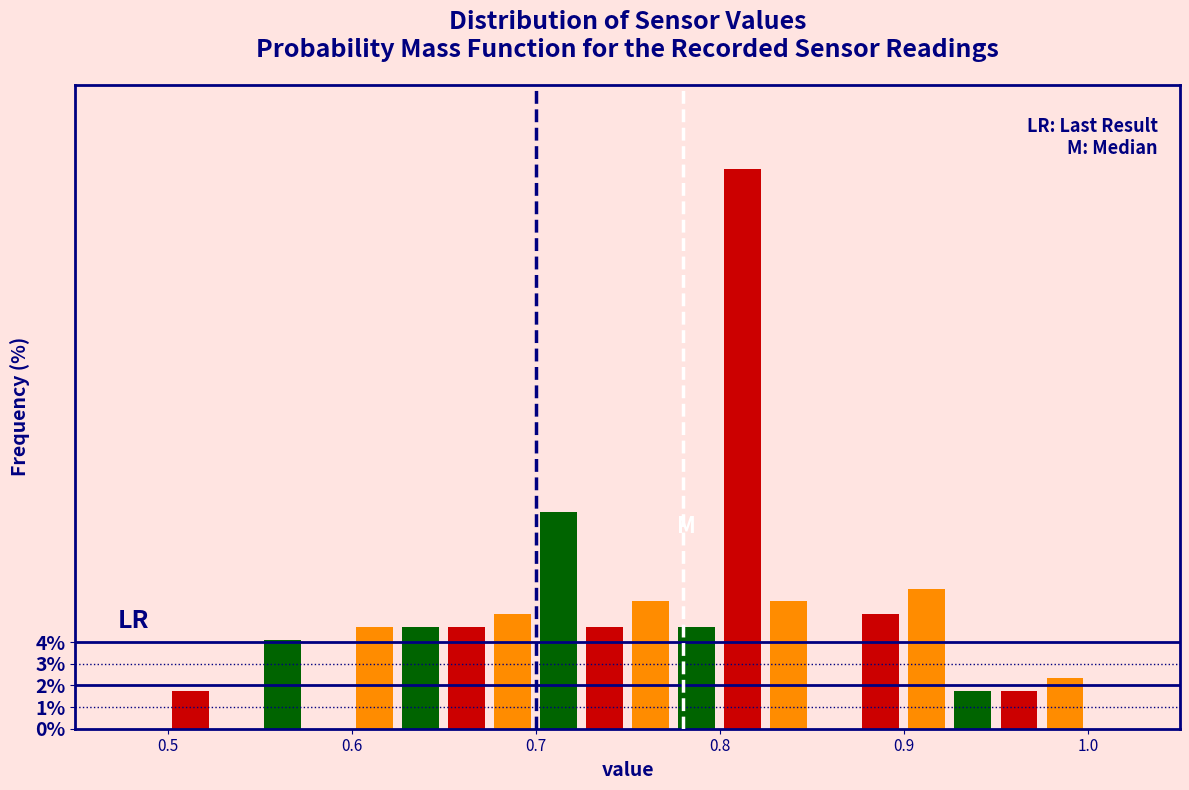

Around what value on the x-axis is the tallest bar? Give the approximate position of its centre, as read against the axis.

0.81